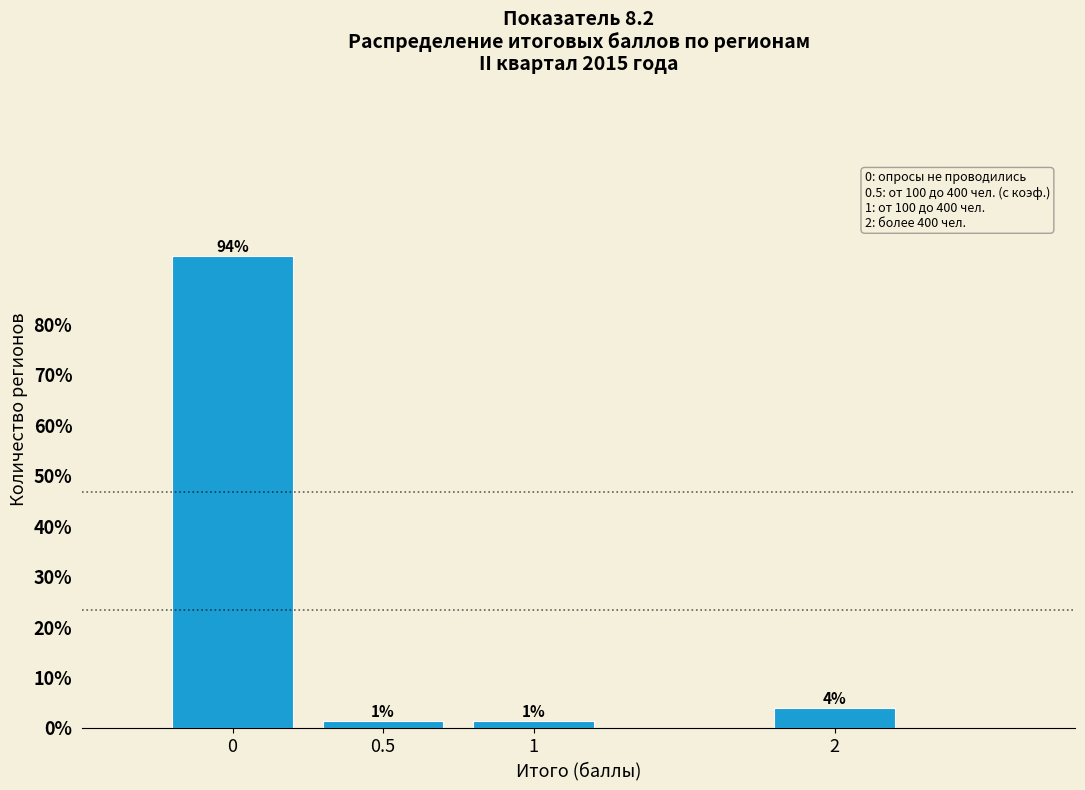

How many bars are there in total?

4